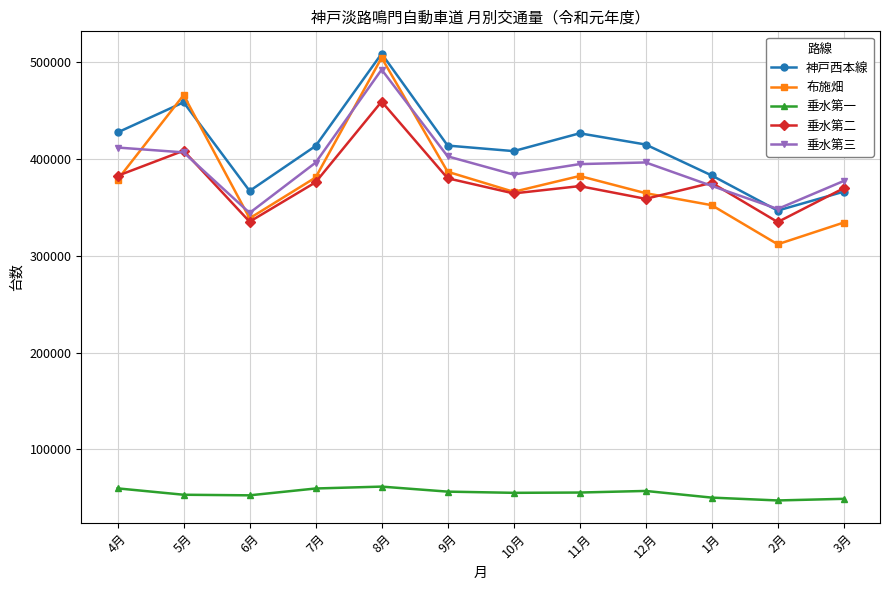

Is the value of 垂水第一 at 11月 greater than the value of 垂水第二 at 4月?

No